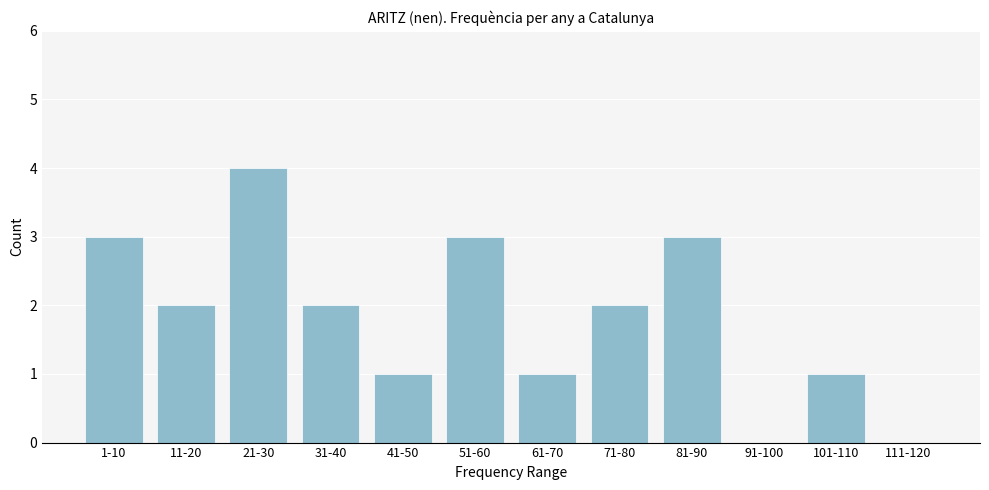

Reading left to right, transcribe all the data shown in this chart.

1-10=3	11-20=2	21-30=4	31-40=2	41-50=1	51-60=3	61-70=1	71-80=2	81-90=3	91-100=0	101-110=1	111-120=0